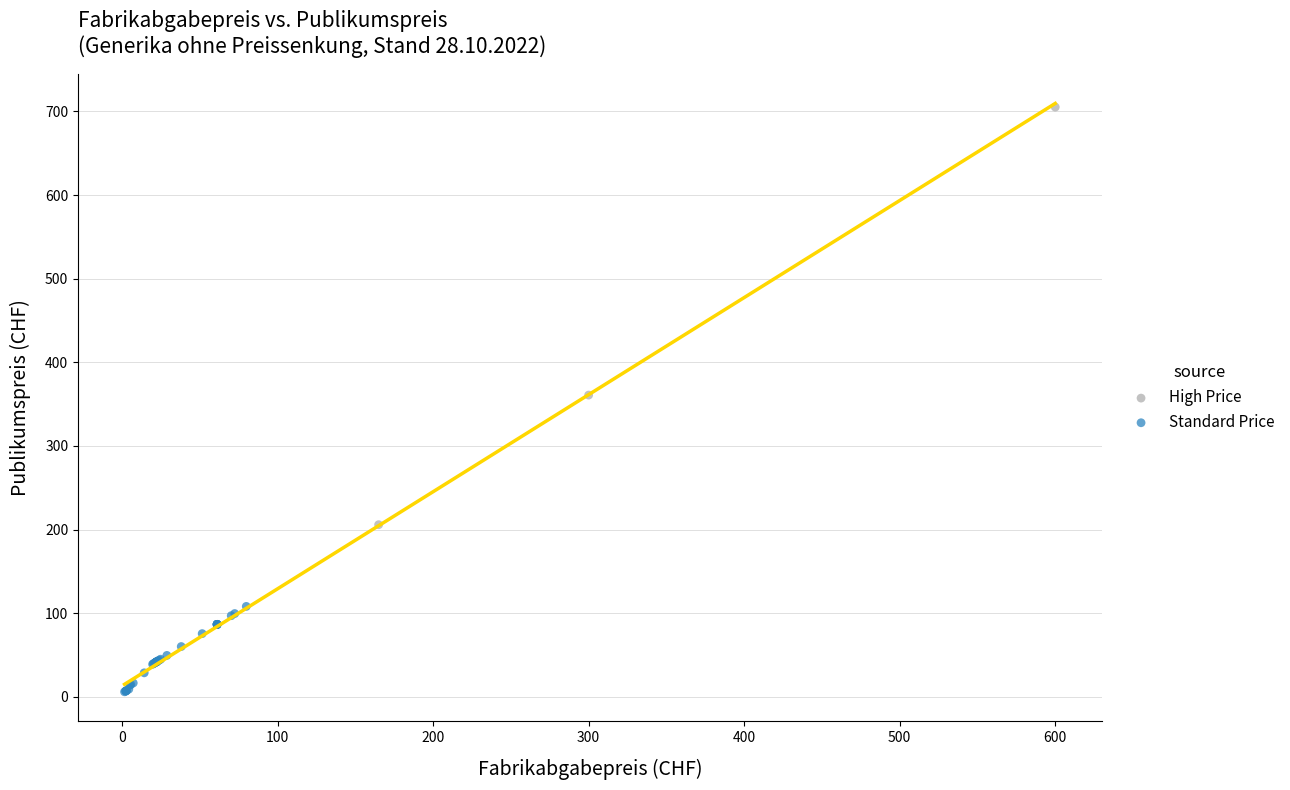

Which series contains the highest Y value?

High Price